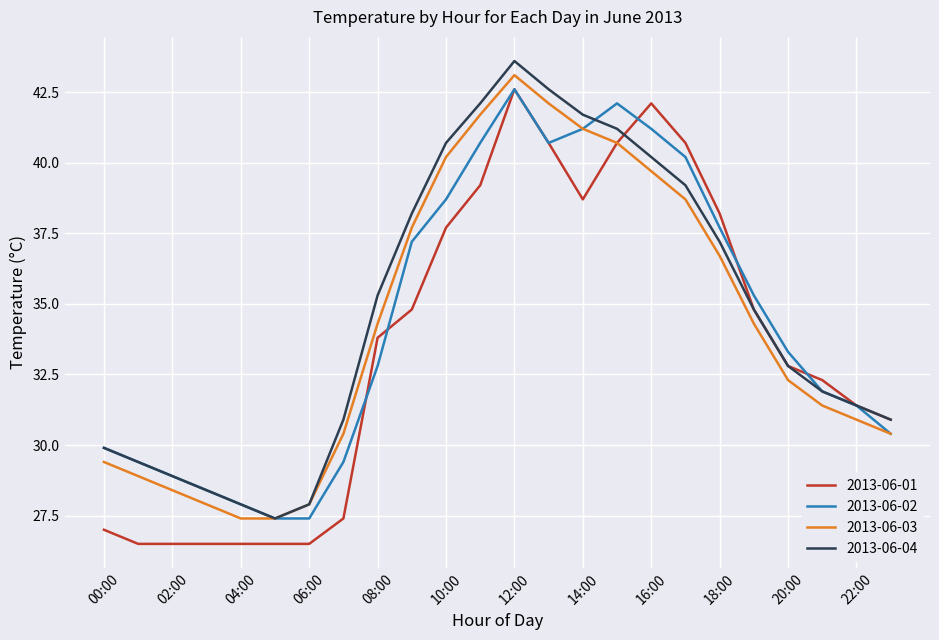

Does the chart have visible grid lines?

Yes